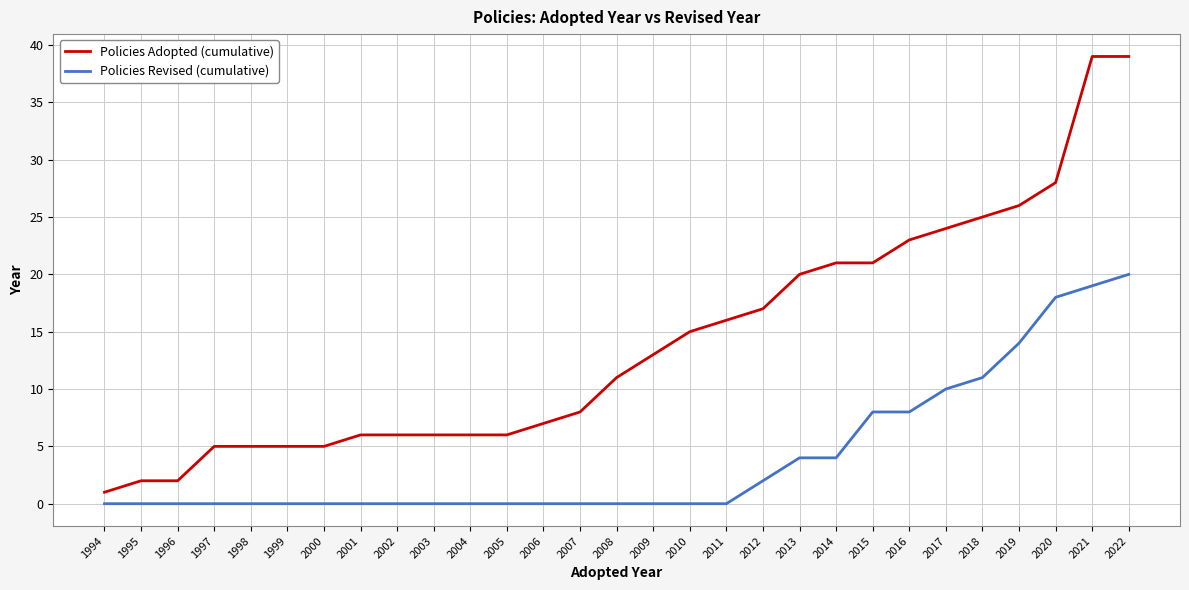

Between 1995 and 2007, which series saw the biggest shift?

Policies Adopted (cumulative)